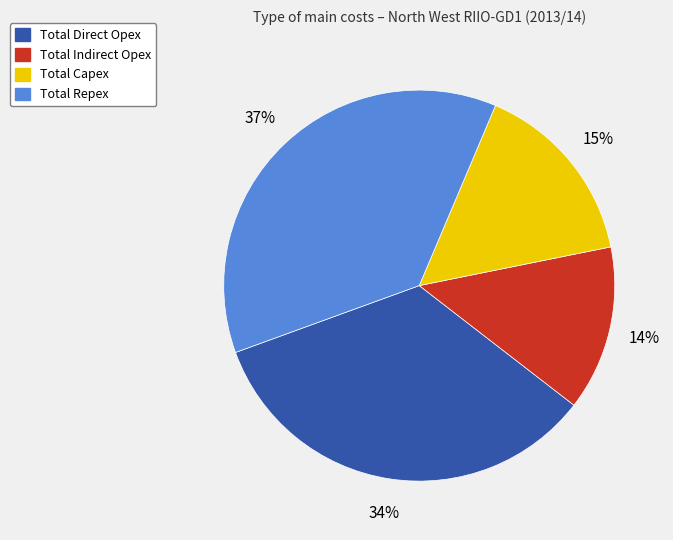

Approximately how many times larger is the value at Total Capex compared to Total Repex?

0.4